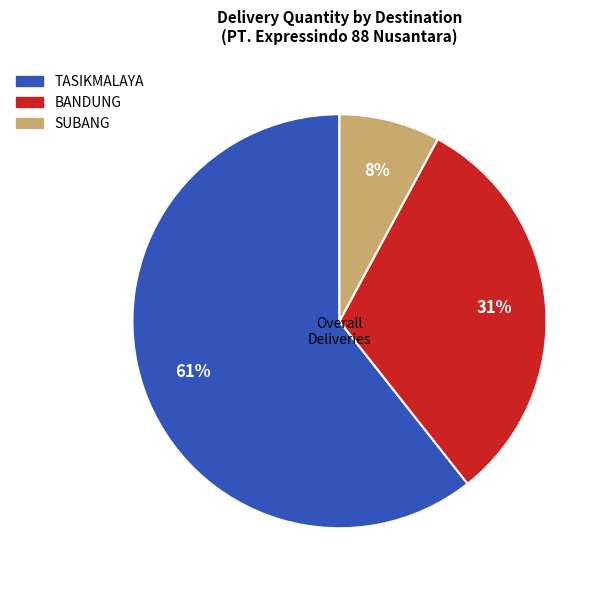

To the nearest percent, what is the average slice percentage?

33%